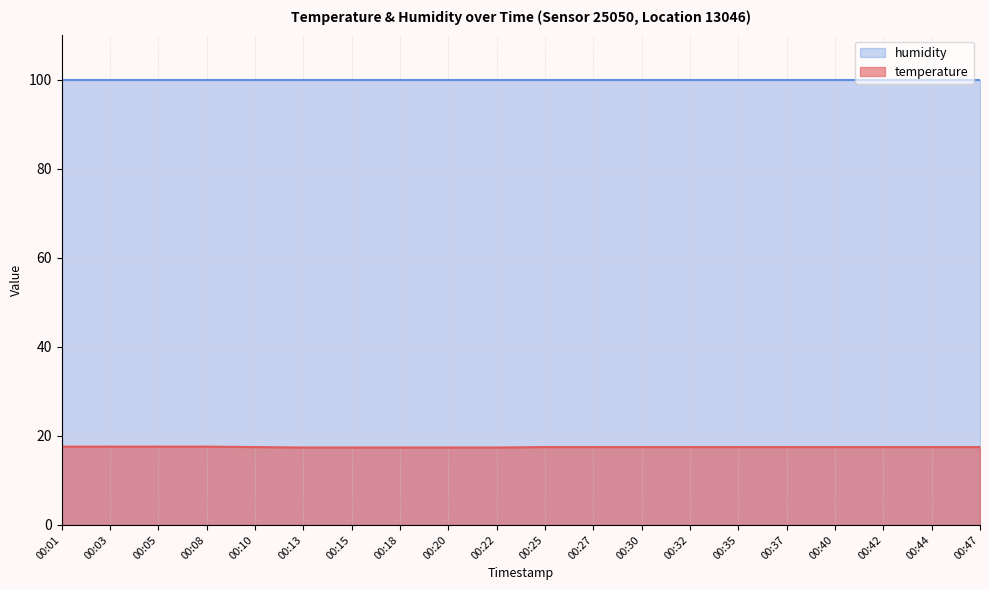

At 00:13, list the series in order from smallest to largest.

temperature, humidity